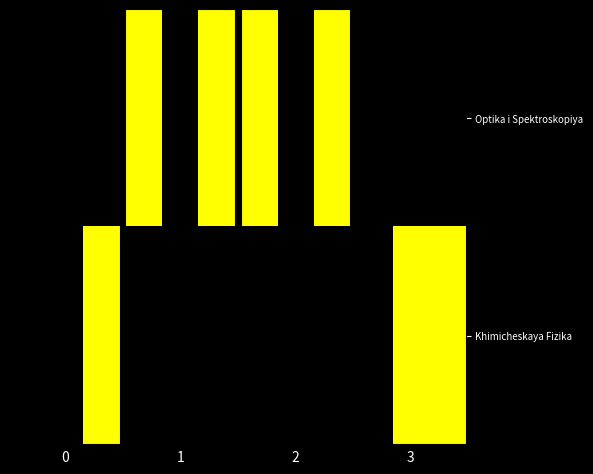

Rank the series by their average value, from highest to lowest.

Khimicheskaya Fizika, Optika i Spektroskopiya